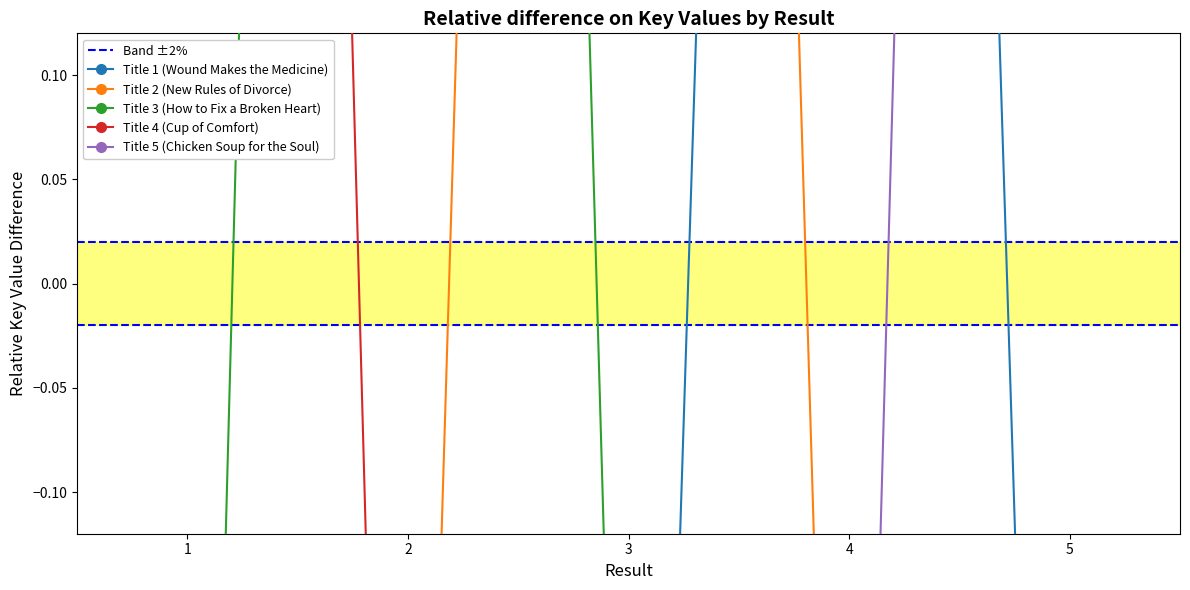

At which category does the data reach its first local peak?

4